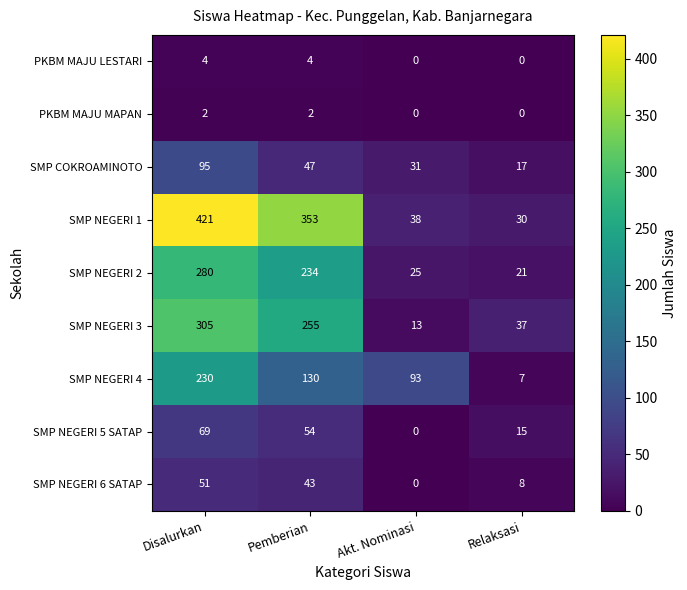

Which series has the largest total across all categories?

SMP NEGERI 1